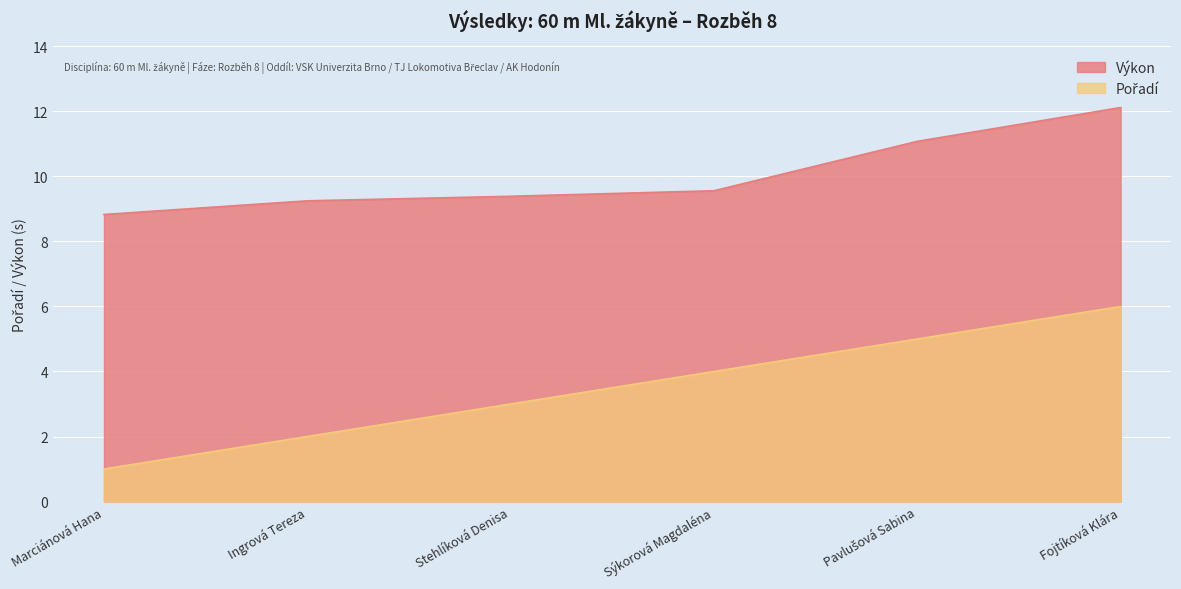

What is the value of the Pořadí point at the 4th from the left?

4.0